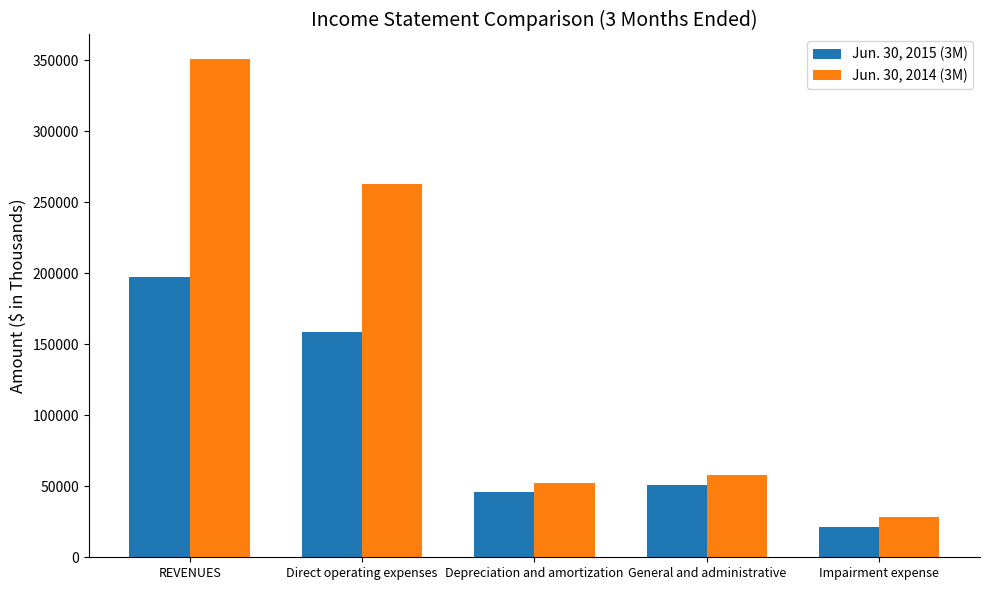

How many distinct data groups are displayed?

2